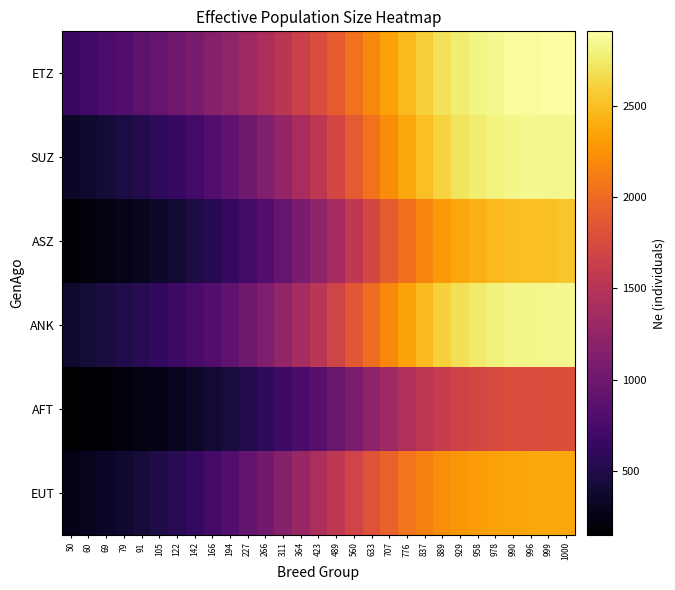

Rank the series at 776 from highest to lowest value.

ETZ, SUZ, ANK, EUT, ASZ, AFT